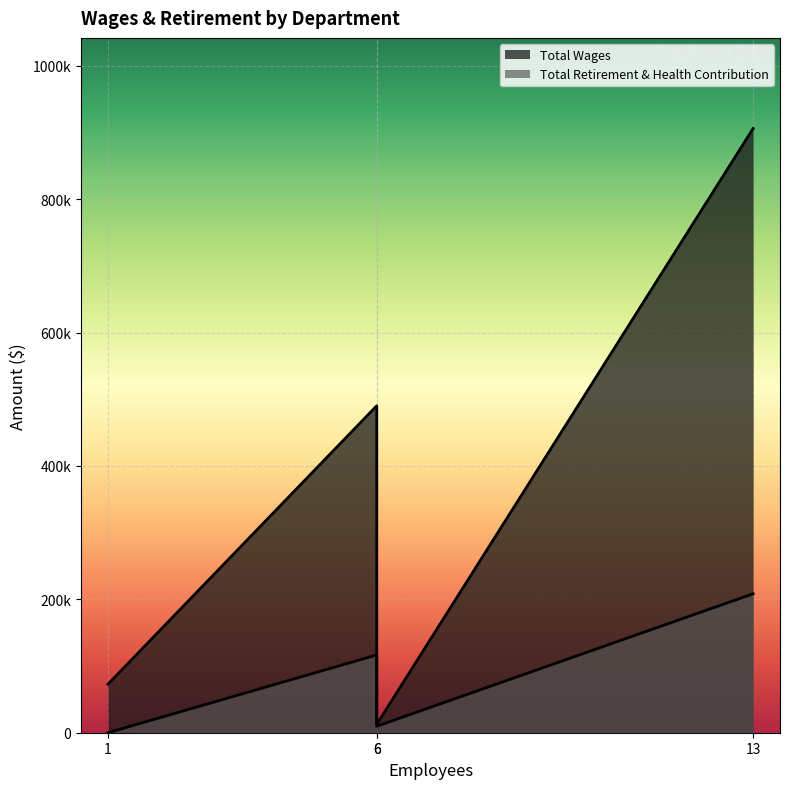

True or false: Total Wages has more than 2 interior local peaks.

False